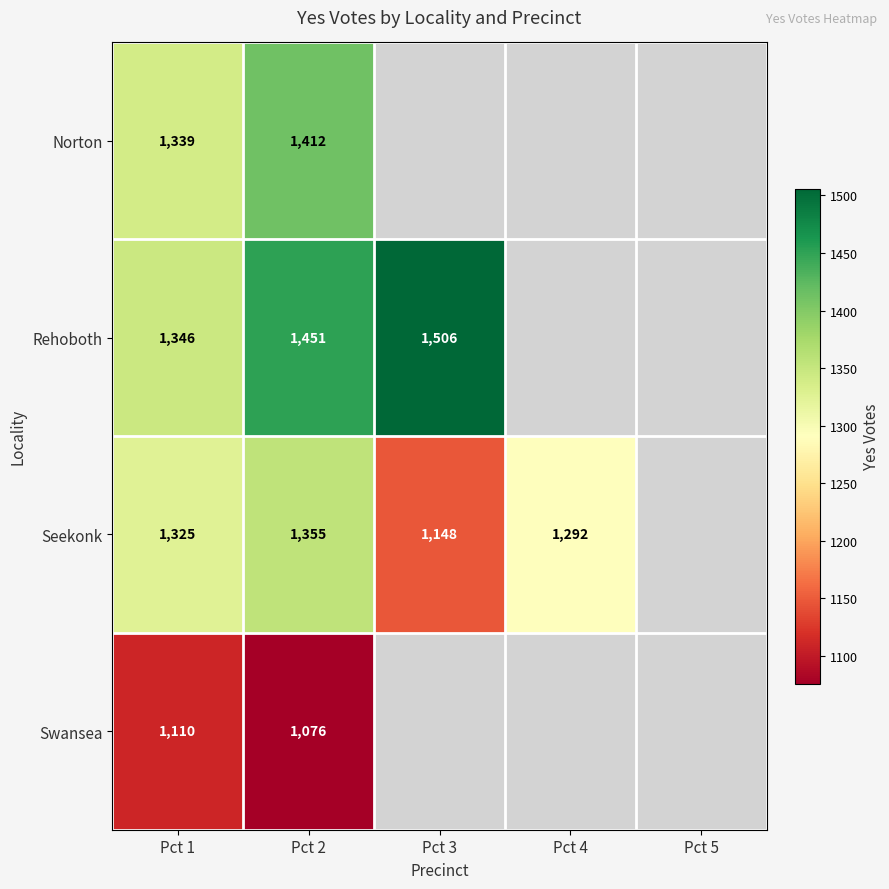

The value of Swansea at Pct 2 is 1915. True or false?

False